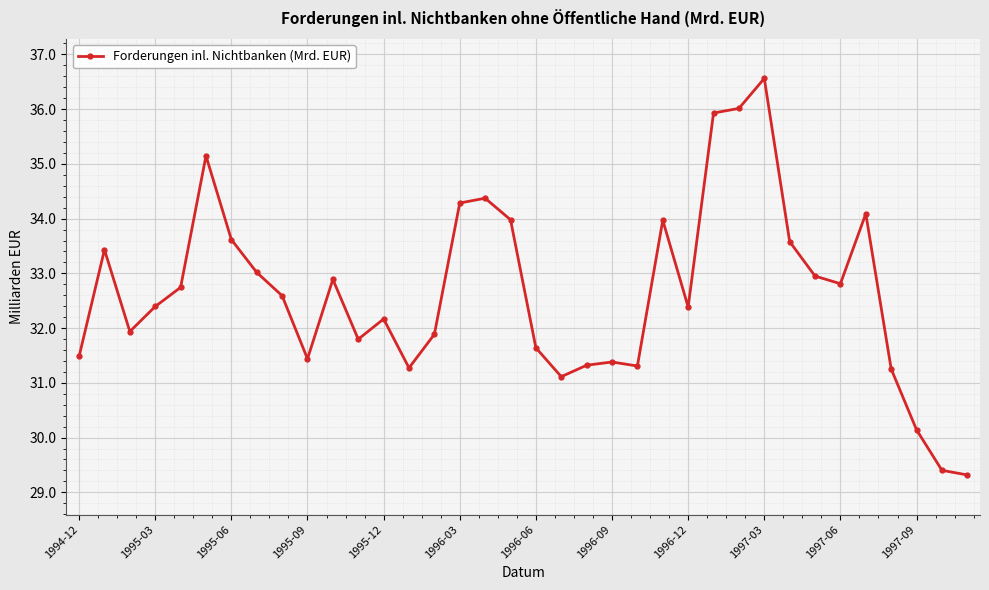

What is the difference between the second highest and minimum values?

6.7